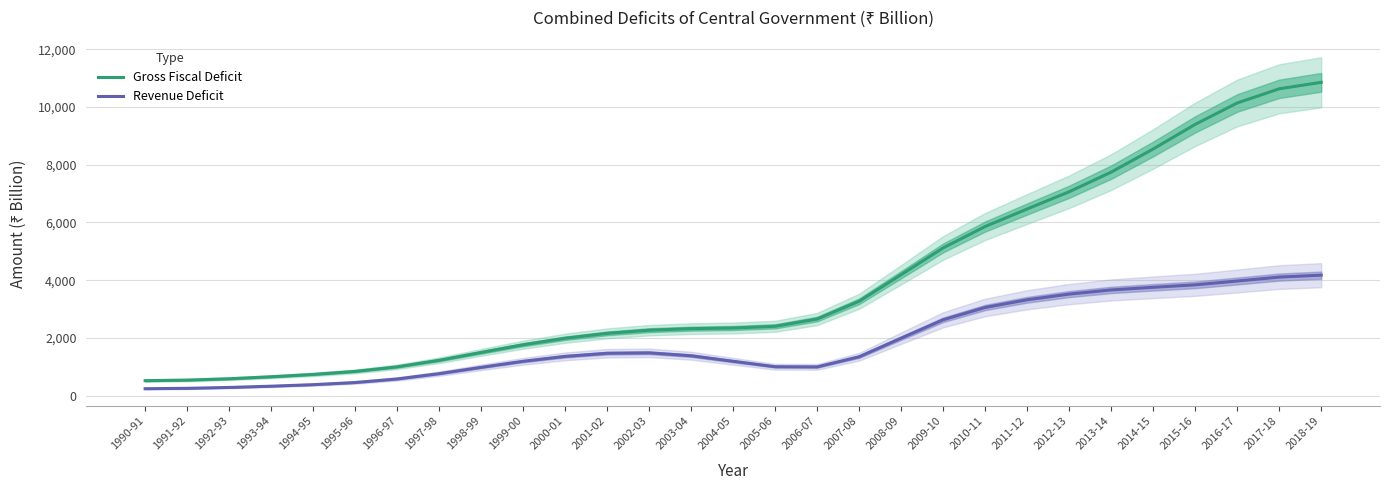

What is the value of the Gross Fiscal Deficit point at the 4th from the left?

653.4